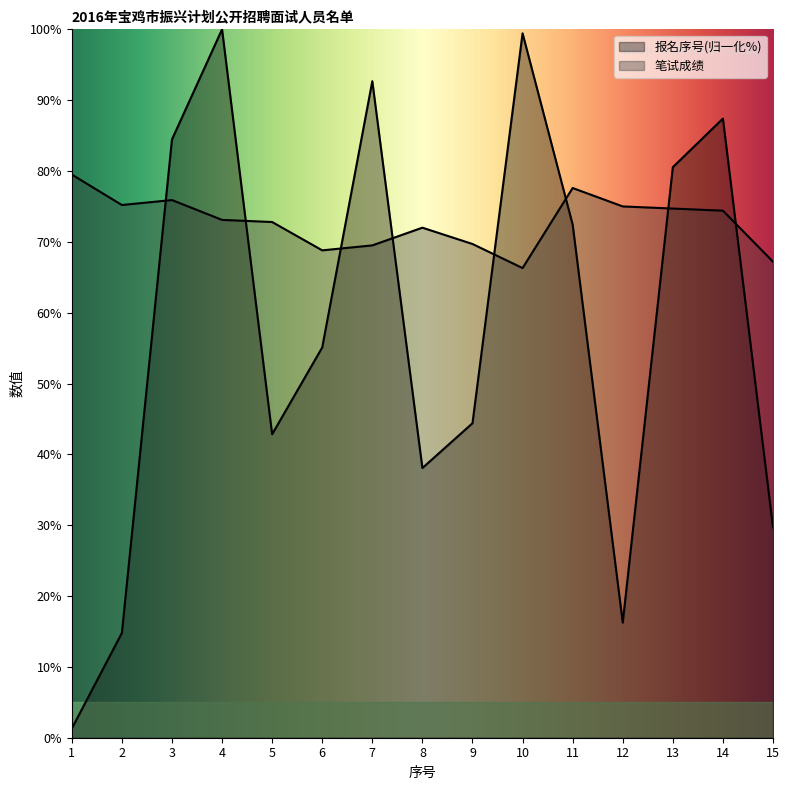

What are all the series names shown in the legend?

报名序号, 笔试成绩